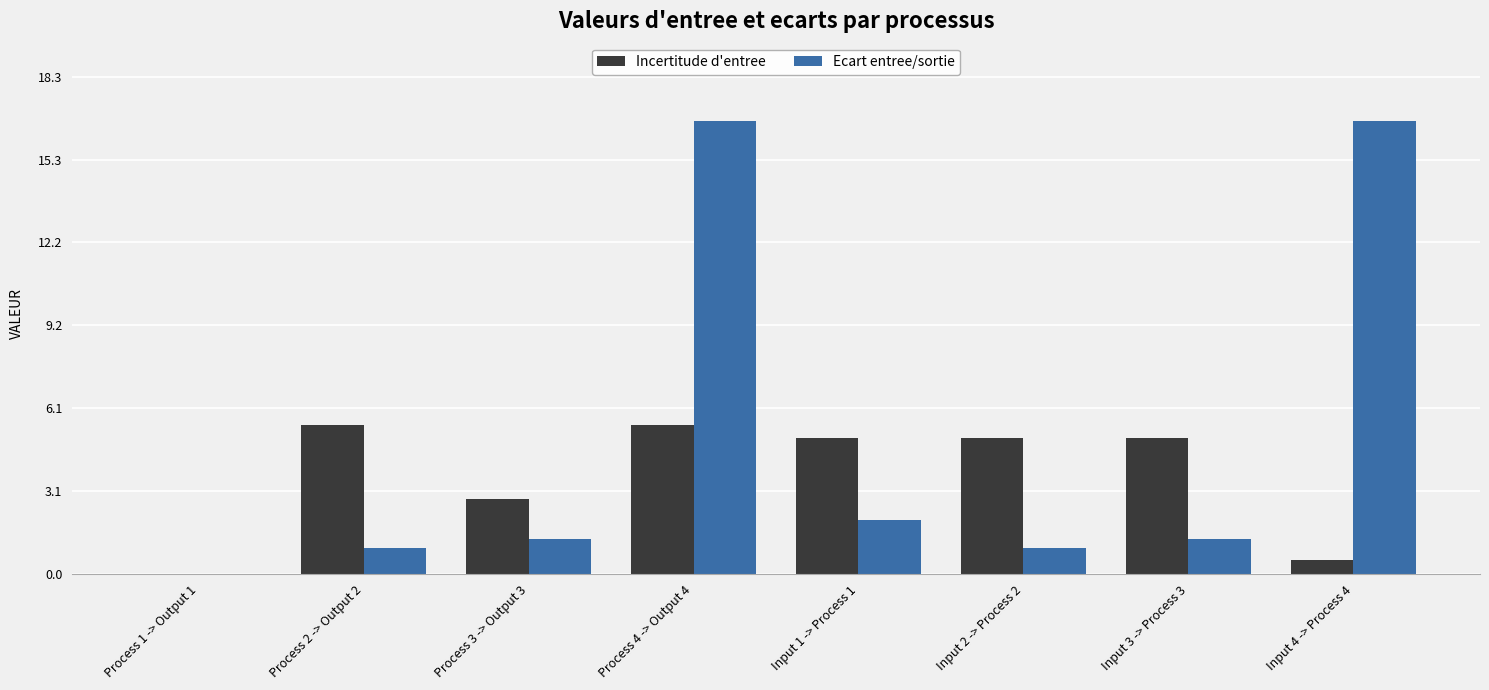

At which label is Ecart entree/sortie closest to 8?

Input 1 -> Process 1